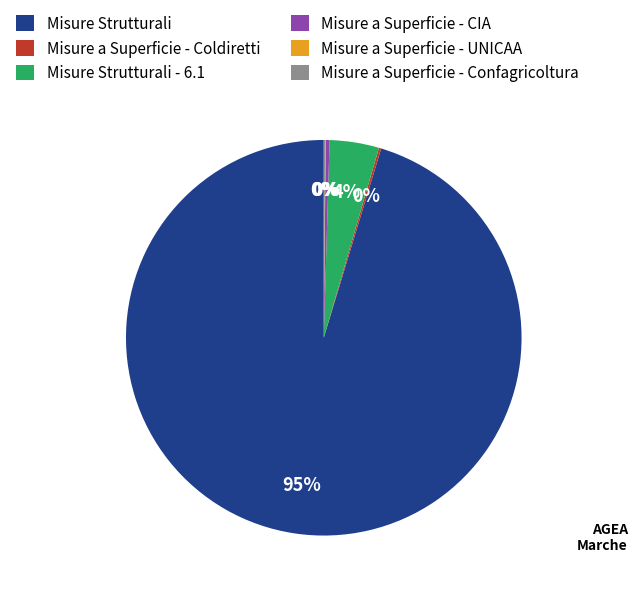

To the nearest percent, what is the average slice percentage?

17%